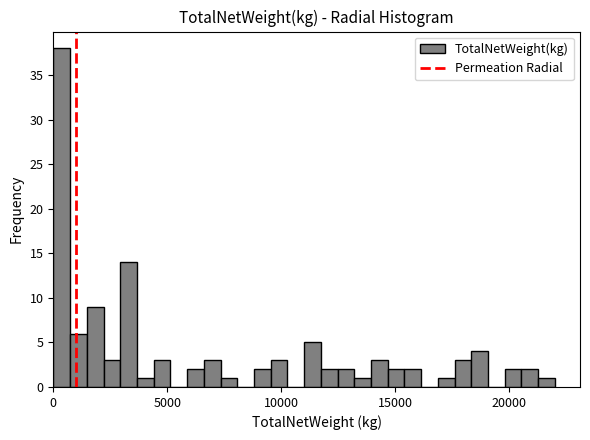

Around what value on the x-axis is the tallest bar? Give the approximate position of its centre, as read against the axis.

500